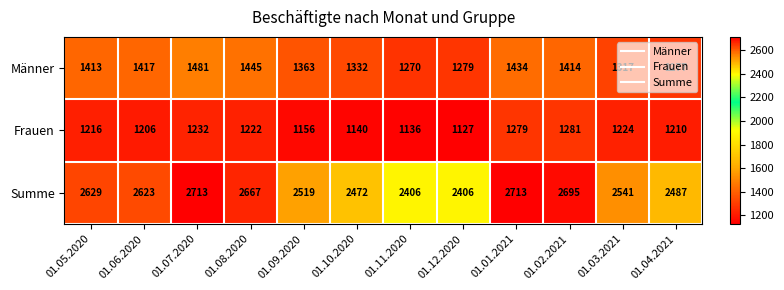

What is the total value across all series at 01.01.2021?

5426